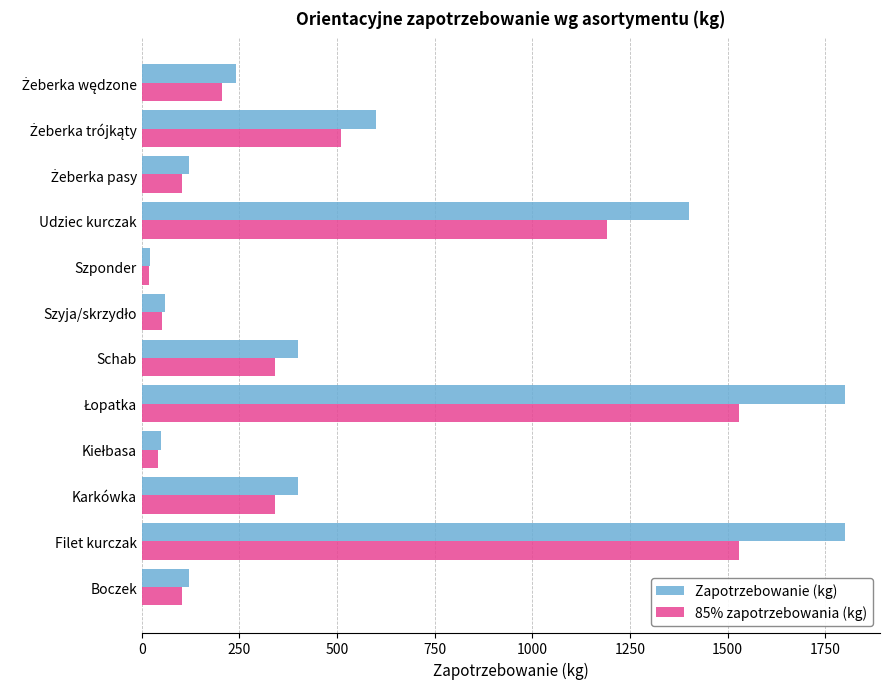

What is the average value of the Zapotrzebowanie (kg) series?

584.2